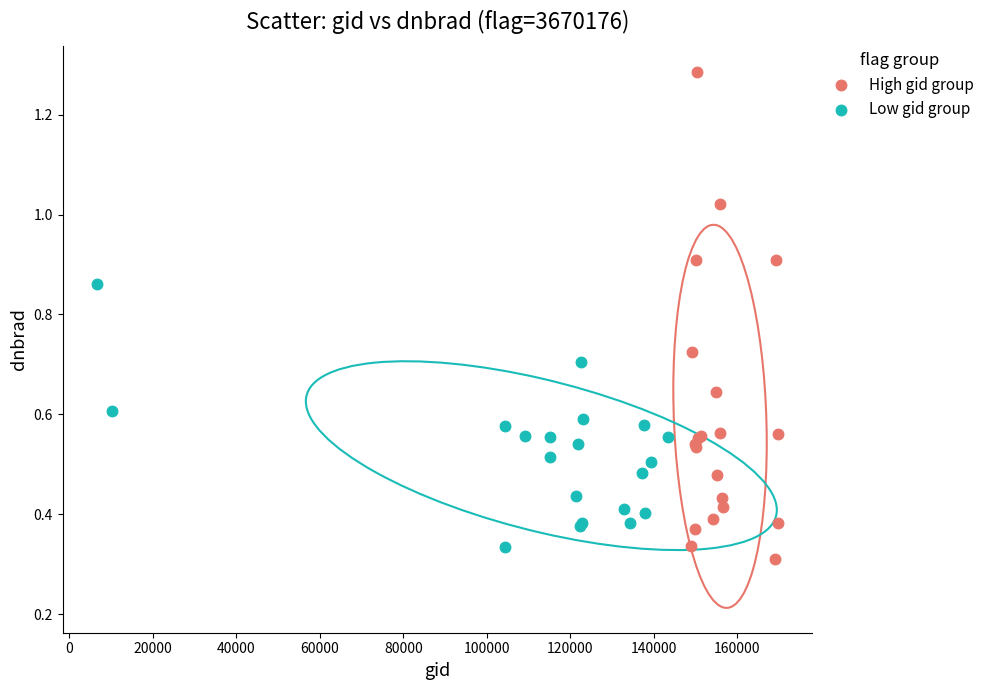

What are all the series names shown in the legend?

High gid group, Low gid group